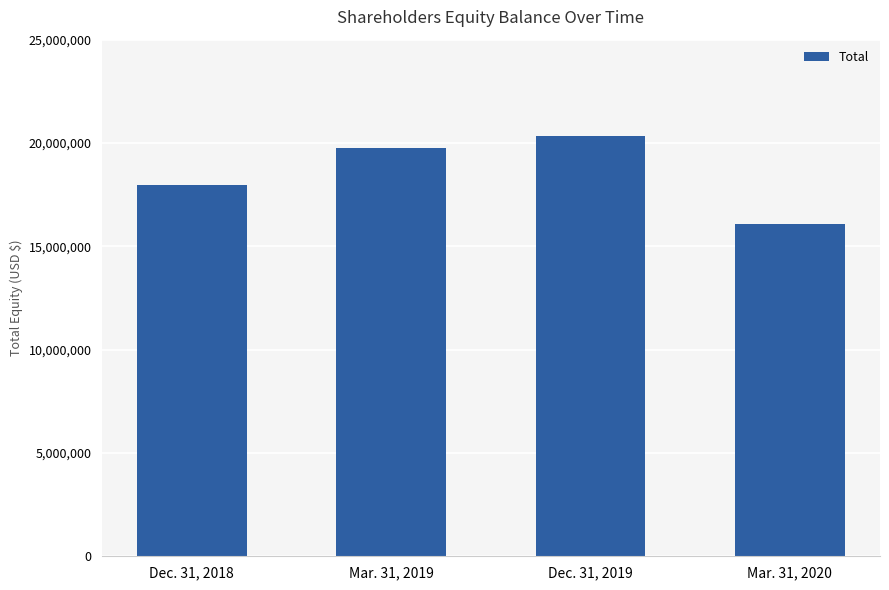

Reading left to right, extract all data points from this chart.

Dec. 31, 2018=17955165	Mar. 31, 2019=19765285	Dec. 31, 2019=20343451	Mar. 31, 2020=16087843